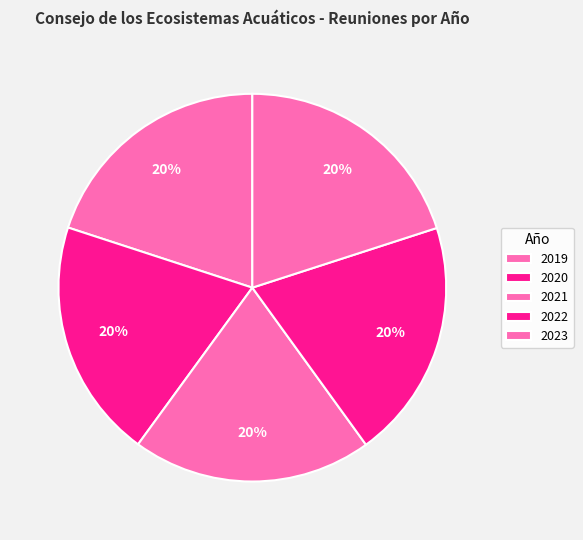

Combined, what portion of the pie is 2020 and 2022?

40.0%